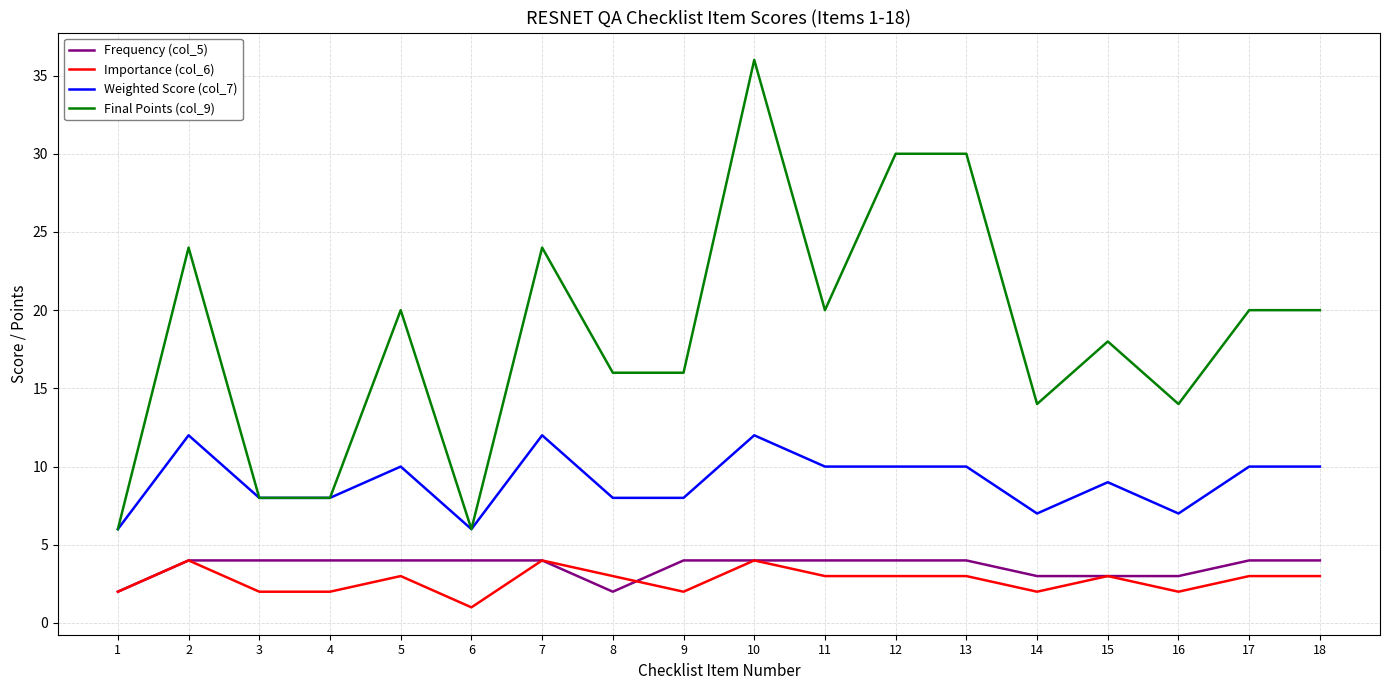

True or false: Importance (col_6) and Final Points (col_9) cross at least once.

False